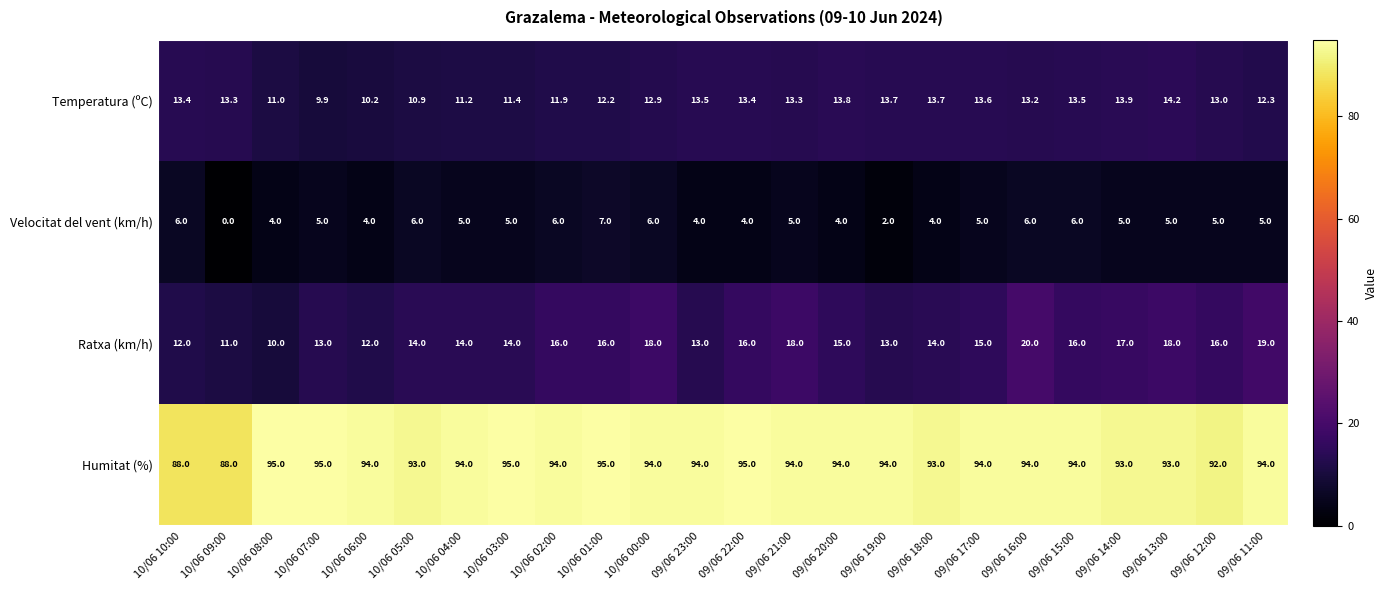

What is the total value across all series at 10/06 04:00?

124.2